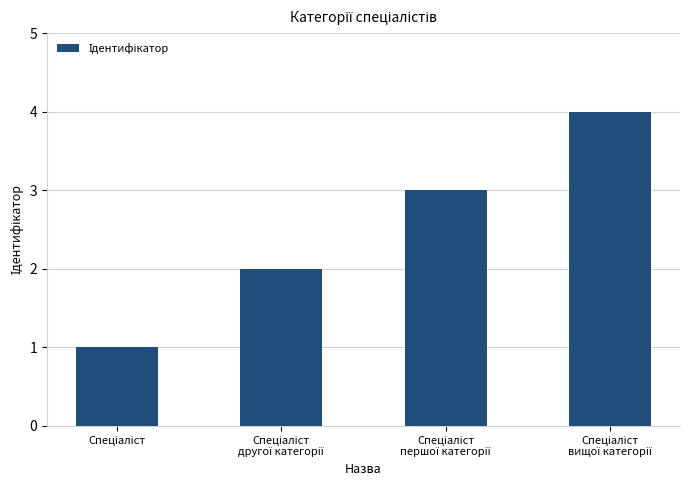

What is the difference between the maximum and minimum values?

3